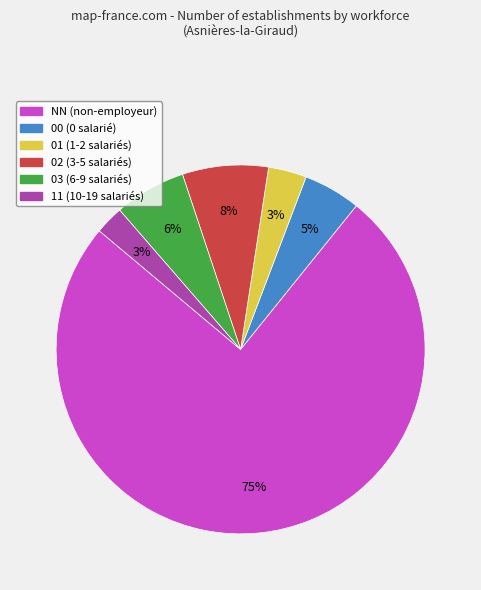

Do 01 and 00 together represent more than half of the pie?

No